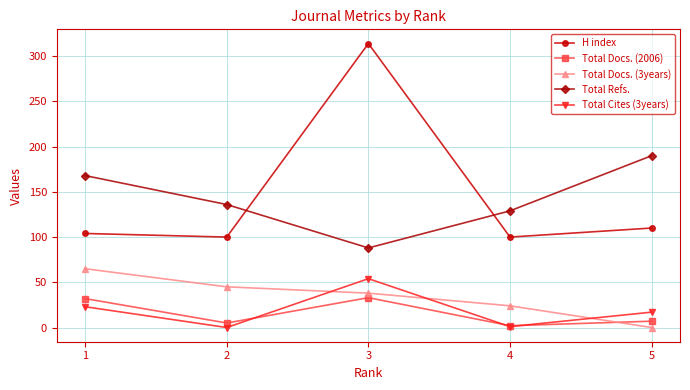

What is the greatest value displayed?

314